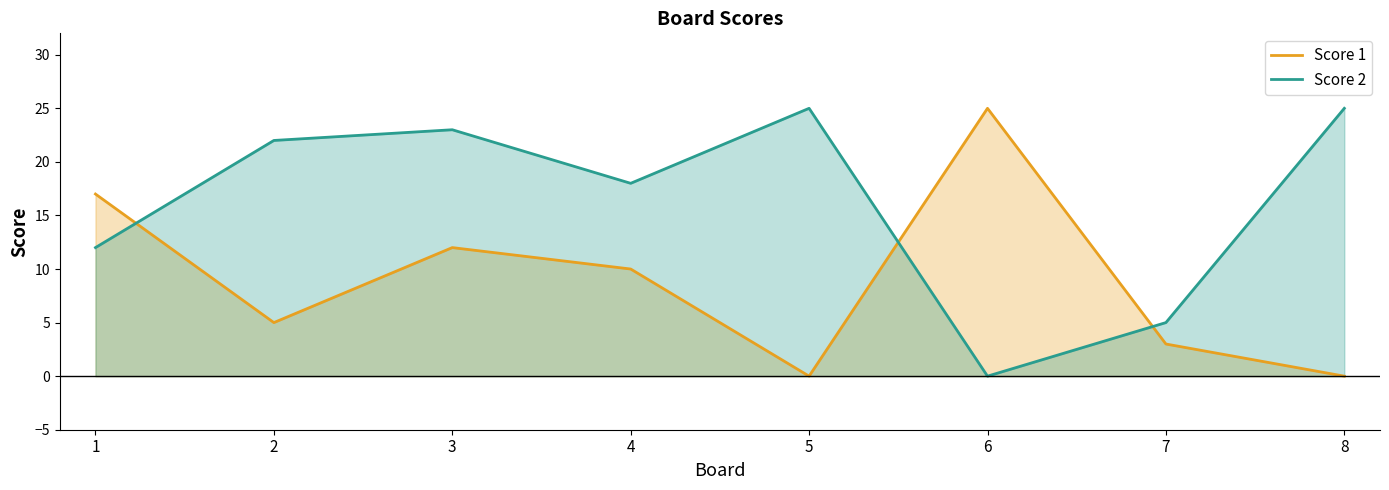

Which series ends up on top after the final intersection of Score 1 and Score 2?

Score 2